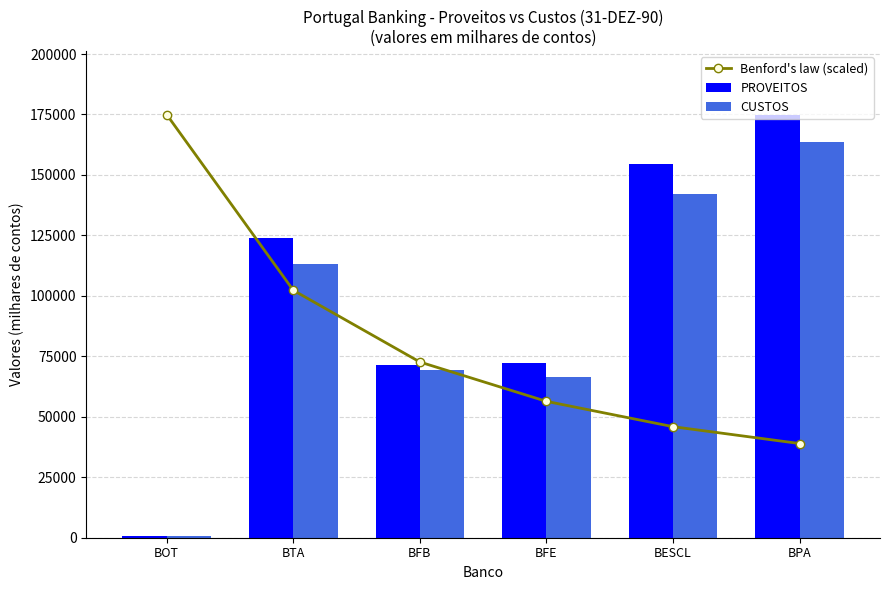

What position from the left is BOT?

1